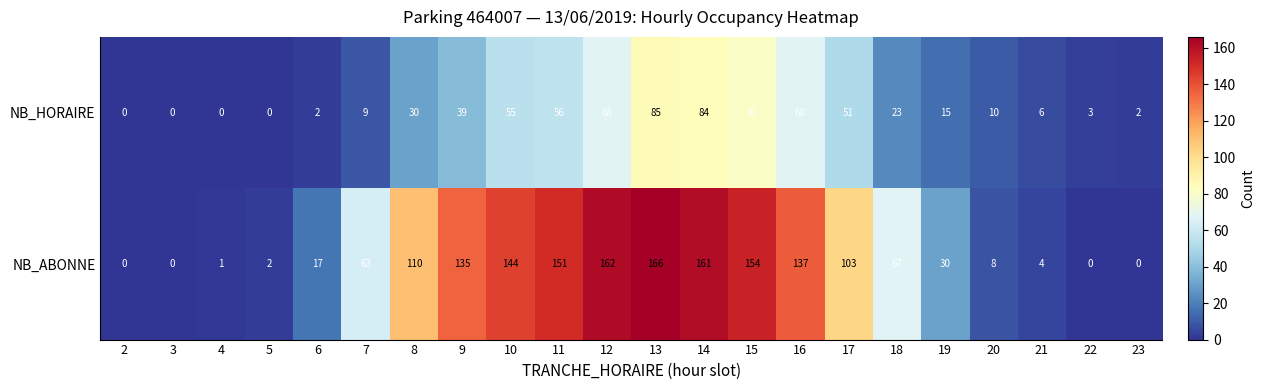

What is the average value of the NB_ABONNE series?

73